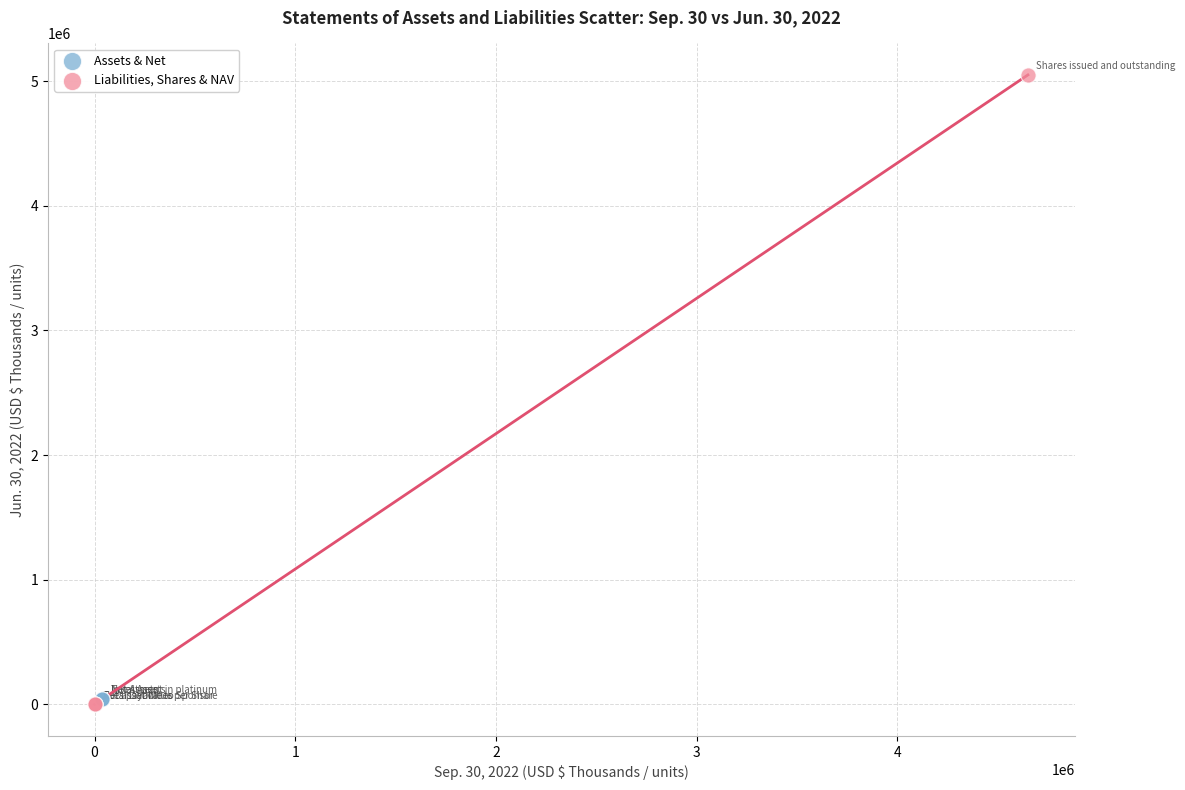

Which series has the largest Y range (max minus min)?

Liabilities, Shares & NAV